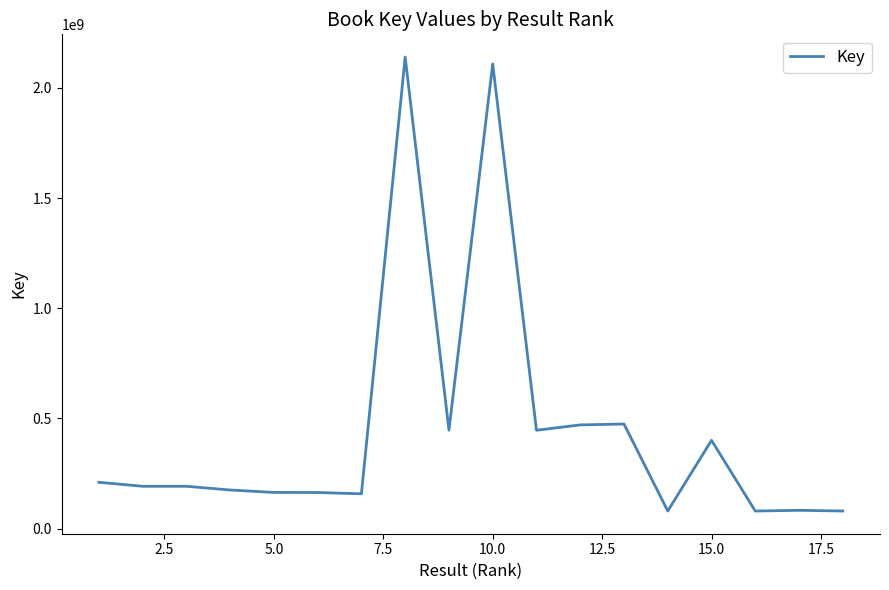

What is the difference between the maximum and minimum values?

2061095335